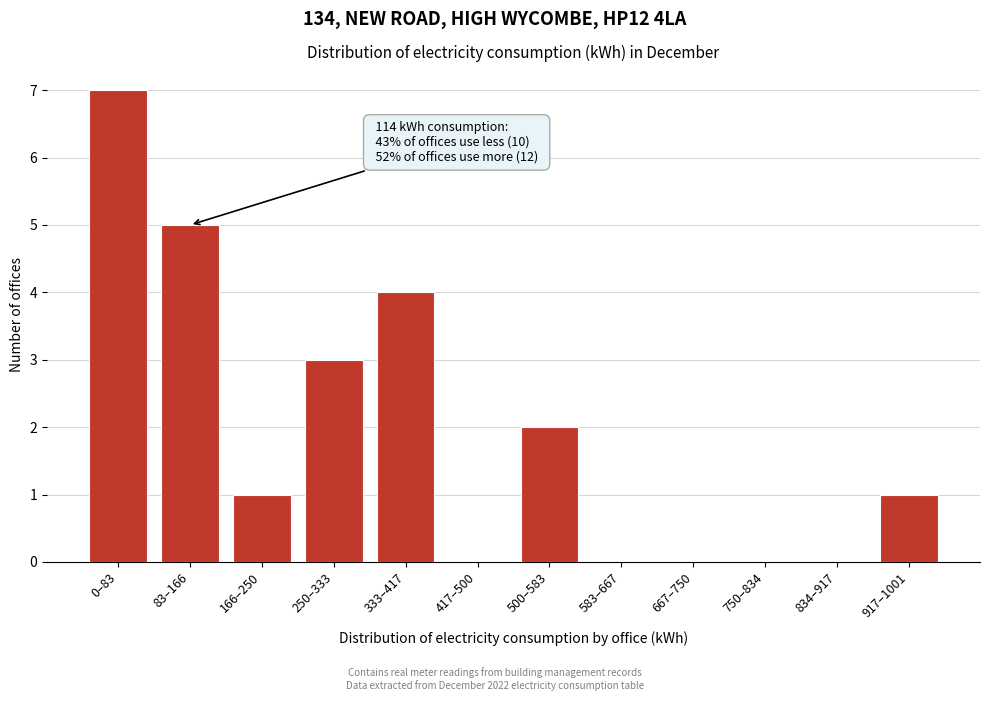

Reading left to right, transcribe all the data shown in this chart.

0–83=7	83–166=5	166–250=1	250–333=3	333–417=4	417–500=0	500–583=2	583–667=0	667–750=0	750–834=0	834–917=0	917–1001=1